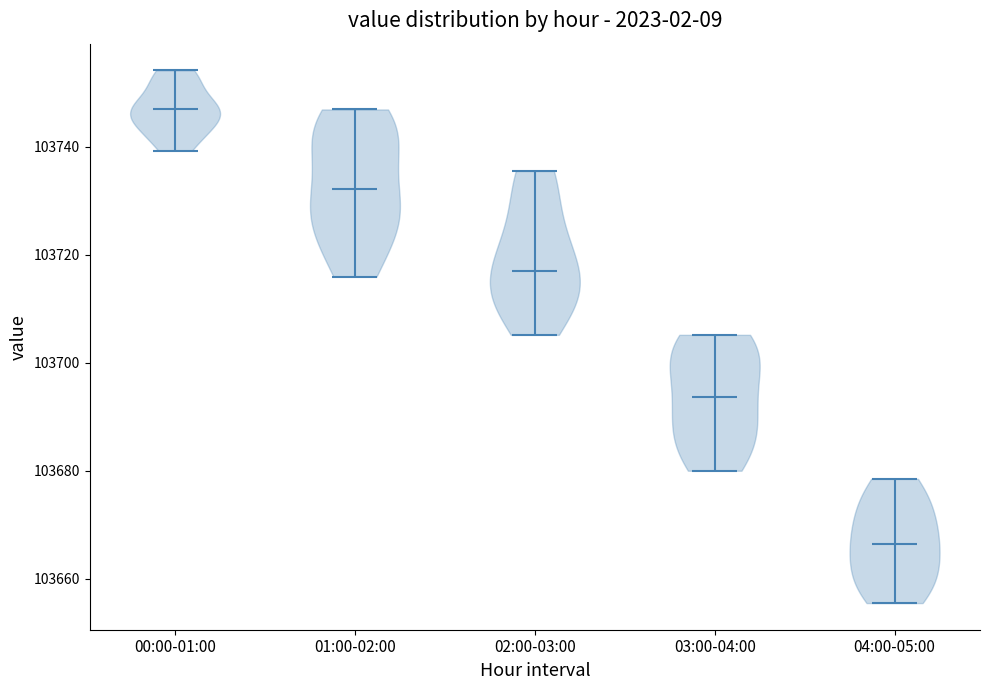

Reading left to right, read every violin against the y-axis: where its median line is, and the lowest and highest points it reaches. The values are not printed on the chart, so give them approximately, as read against the axis.

00:00-01:00: median line 103746, lowest point 103740, highest point 103754
01:00-02:00: median line 103732, lowest point 103716, highest point 103746
02:00-03:00: median line 103718, lowest point 103706, highest point 103736
03:00-04:00: median line 103694, lowest point 103680, highest point 103706
04:00-05:00: median line 103666, lowest point 103656, highest point 103678